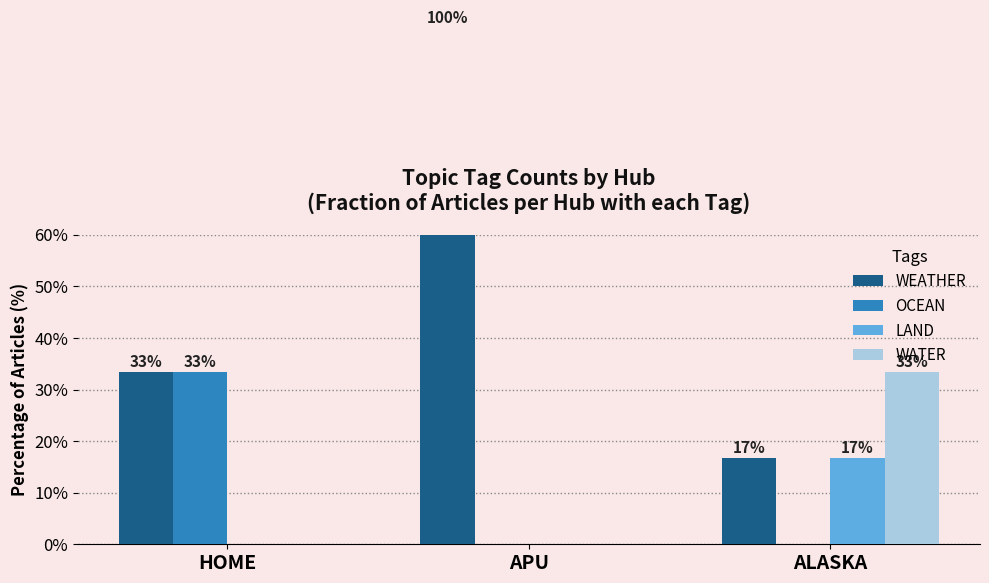

True or false: WEATHER has a value of 16.7 at ALASKA.

True